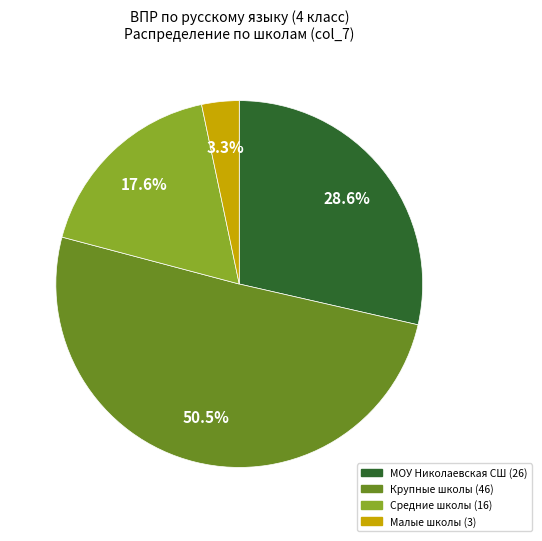

Is there a majority slice in this chart?

Yes